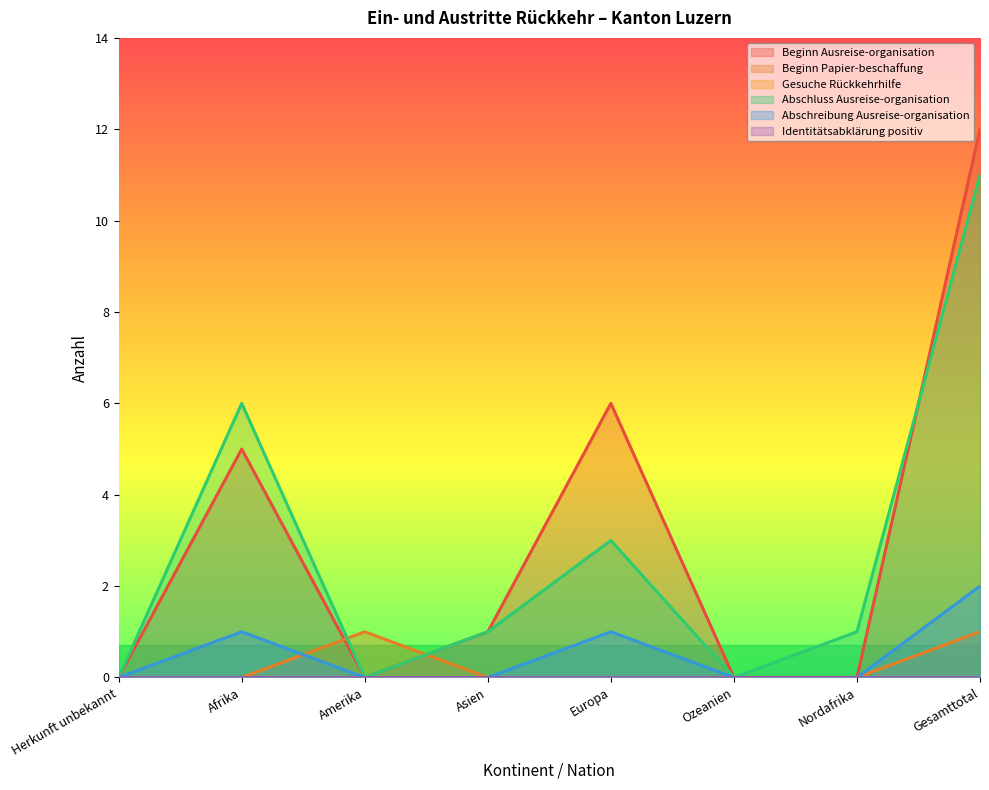

How many interior local peaks does the Beginn Papier-beschaffung series have?

1